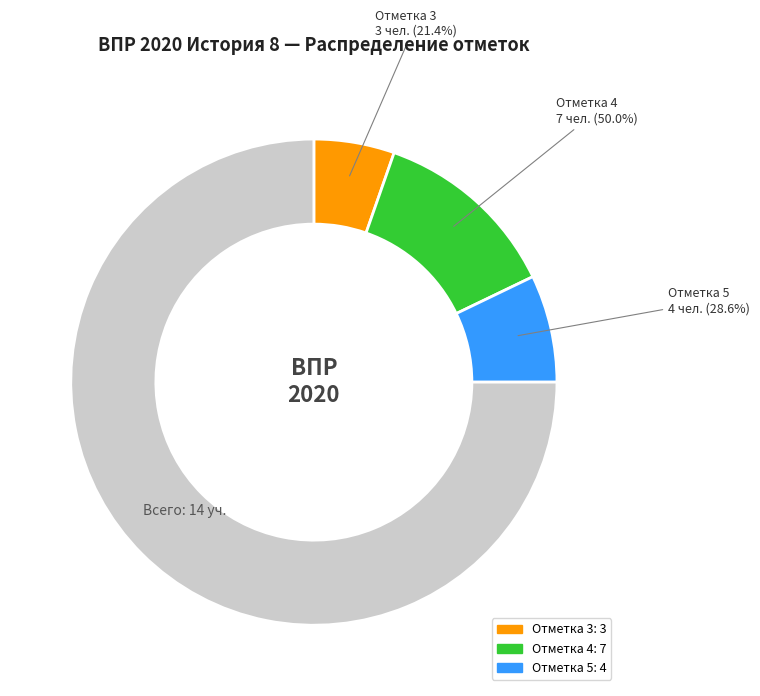

What percentage is NOT represented by 80018?

100.0%